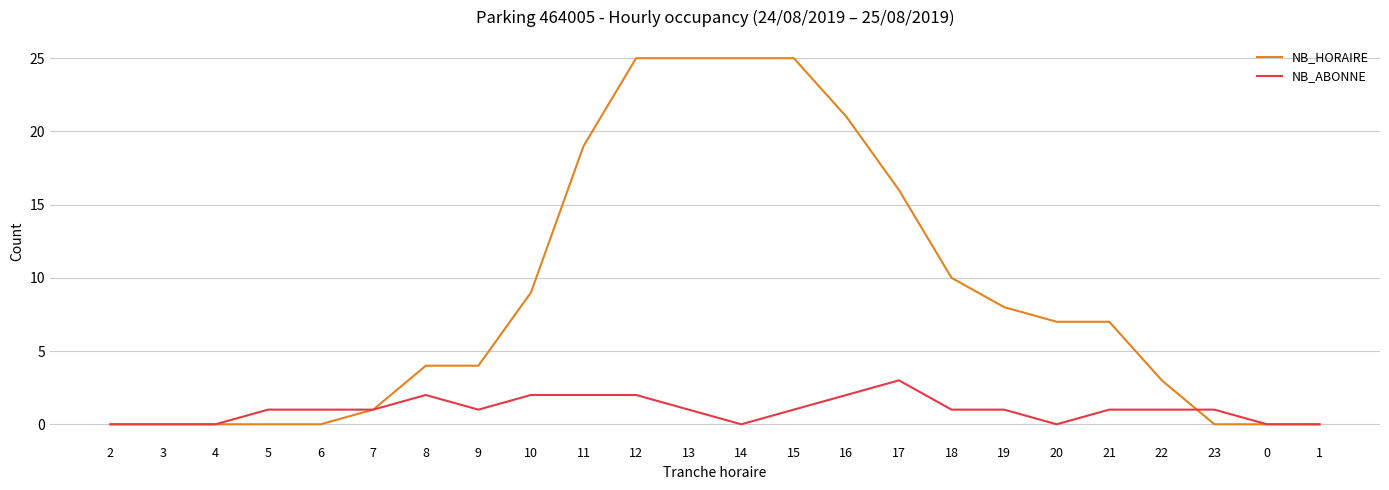

At which label does NB_ABONNE reach its peak?

17